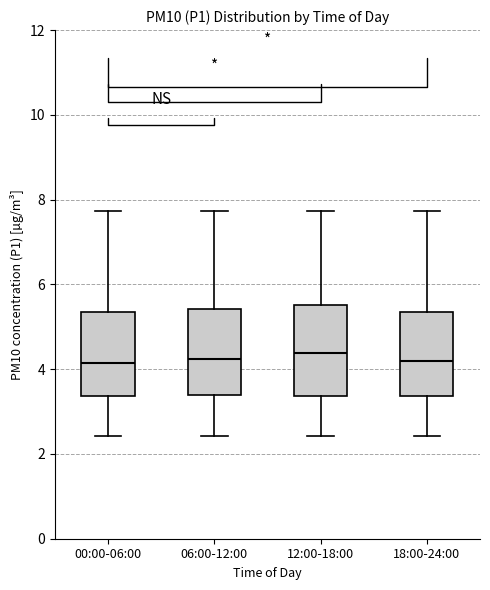

Reading left to right, transcribe this box plot: for each box, give where its median line is, the range the box spans, and where its two whiskers end, as read against the y-axis. The values are not printed on the chart, so give them approximately, as read against the axis.

00:00-06:00: median 4.2, box 3.4 to 5.4, whiskers 2.4 to 7.8
06:00-12:00: median 4.2, box 3.4 to 5.4, whiskers 2.4 to 7.8
12:00-18:00: median 4.4, box 3.4 to 5.6, whiskers 2.4 to 7.8
18:00-24:00: median 4.2, box 3.4 to 5.4, whiskers 2.4 to 7.8